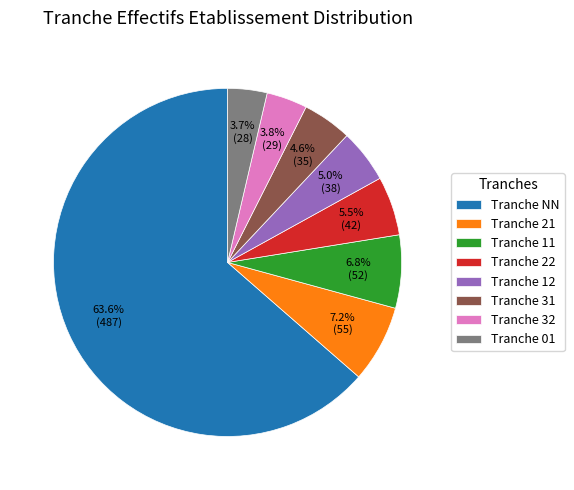

What is the ratio of the value at Tranche 22 to the value at Tranche 12?

1.1